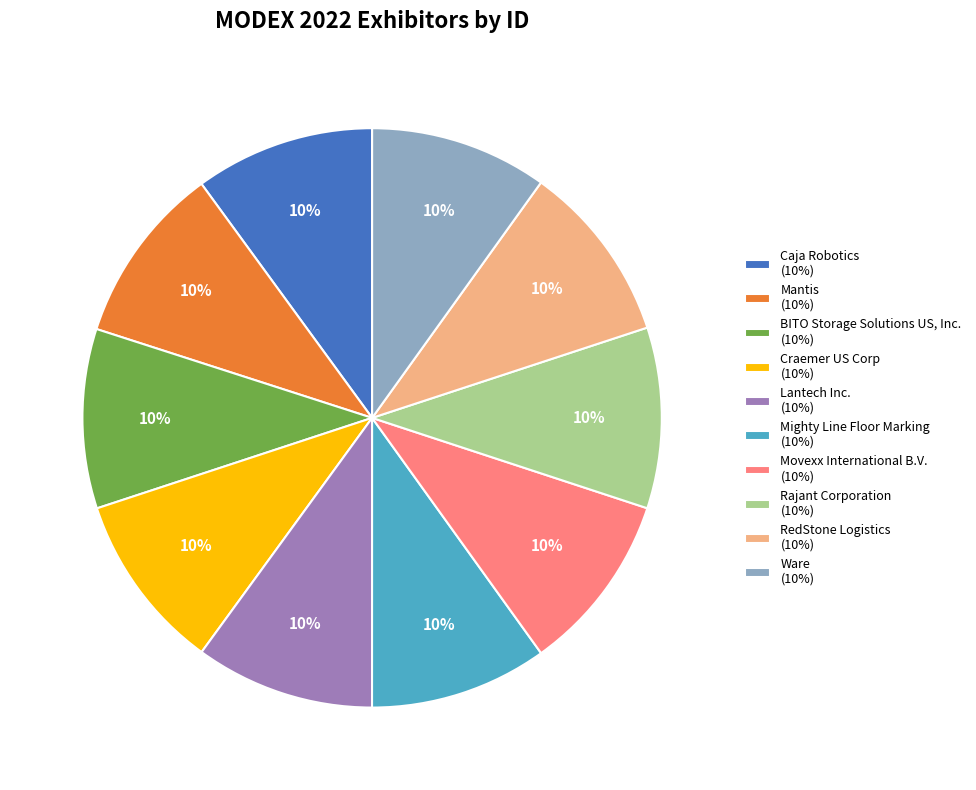

To the nearest percent, what percentage of the pie is Ware (10%)?

10%